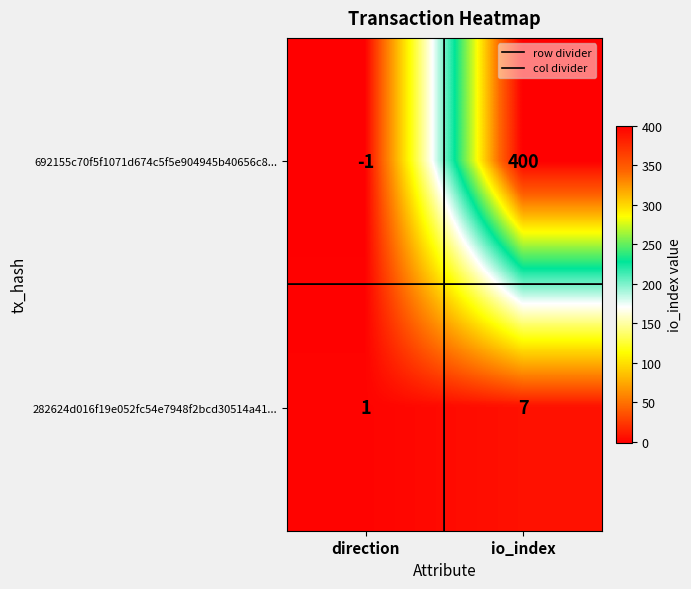

The 692155c70f5f1071d674c5f5e904945b40656c8... series shows -1 at direction. True or false?

True